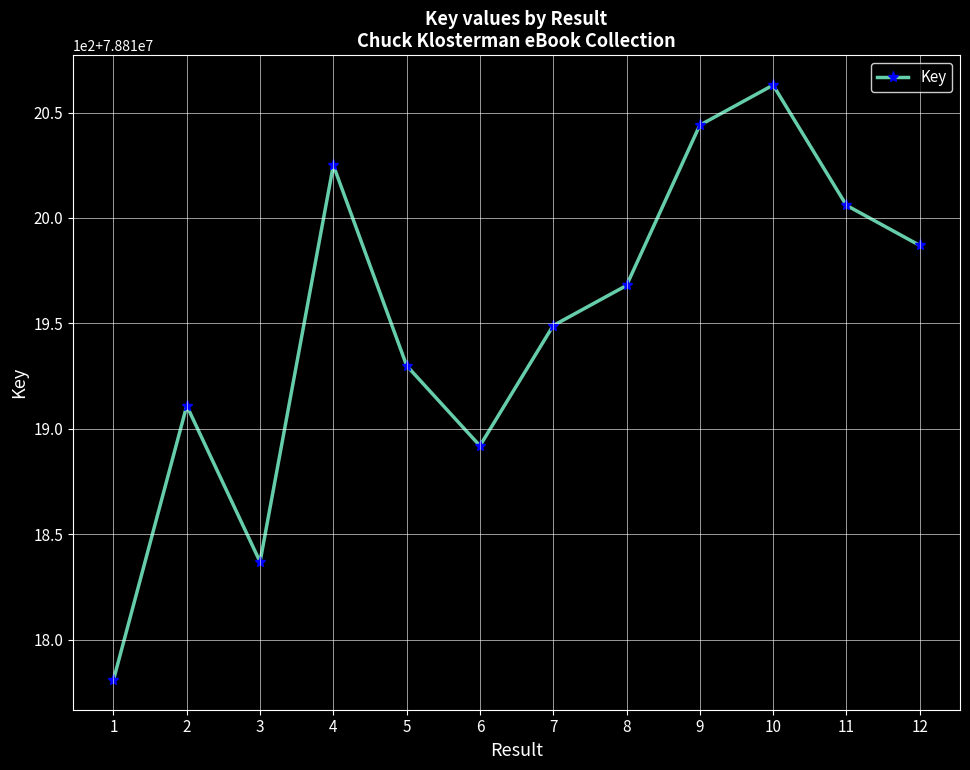

True or false: the data shows 53718597 at 8.

False